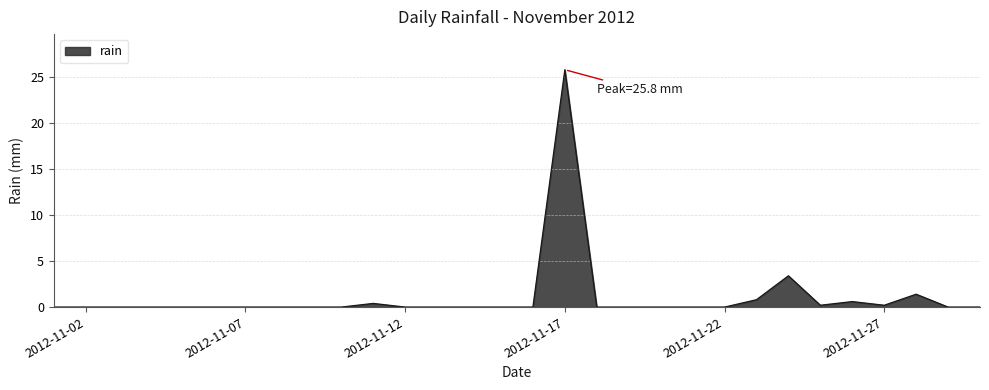

What is the difference between the maximum and minimum values?

25.8